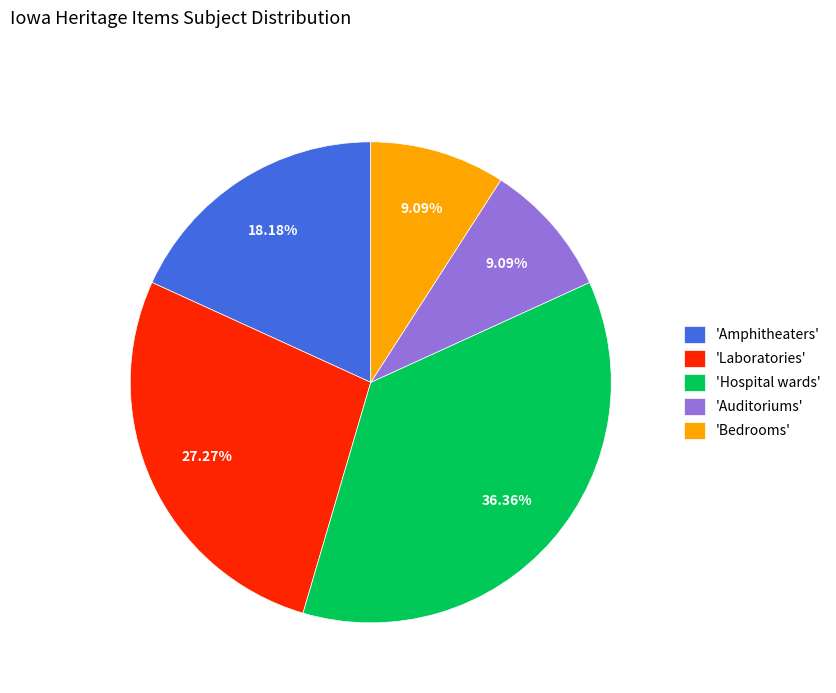

Which slice is the largest?

'Hospital wards'